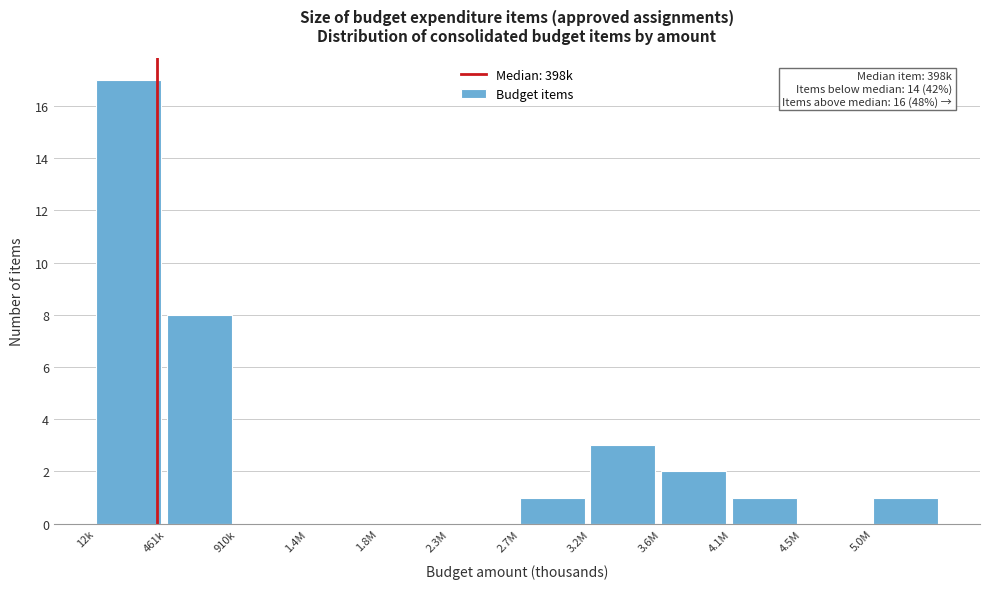

Reading left to right, list all the values displayed in this chart.

12k=17	461k=8	910k=0	1.4M=0	1.8M=0	2.3M=0	2.7M=1	3.2M=3	3.6M=2	4.1M=1	4.5M=0	5.0M=1